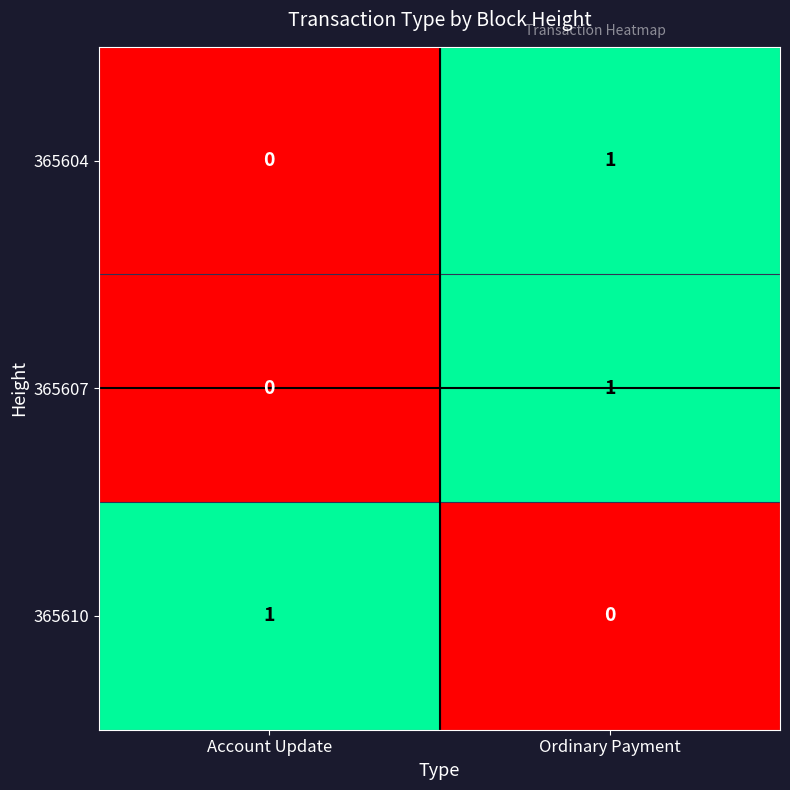

The 365610 series shows 1 at Account Update. True or false?

True